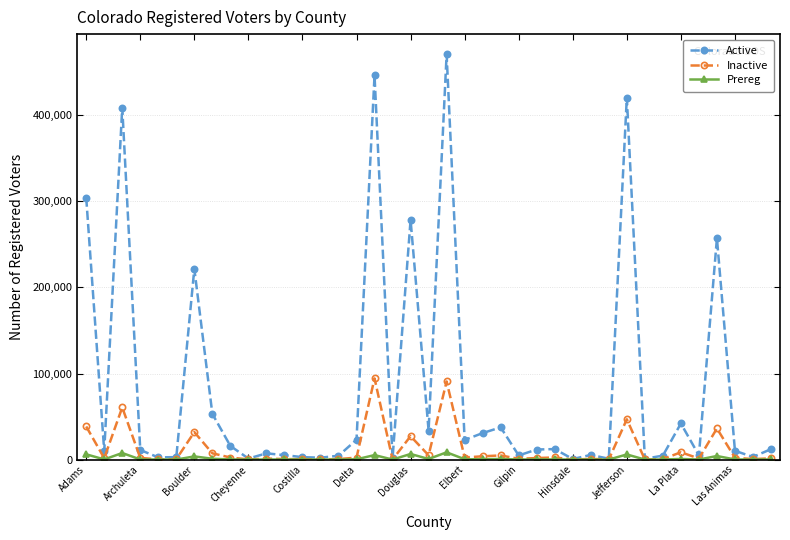

Which series has the largest total across all categories?

Active